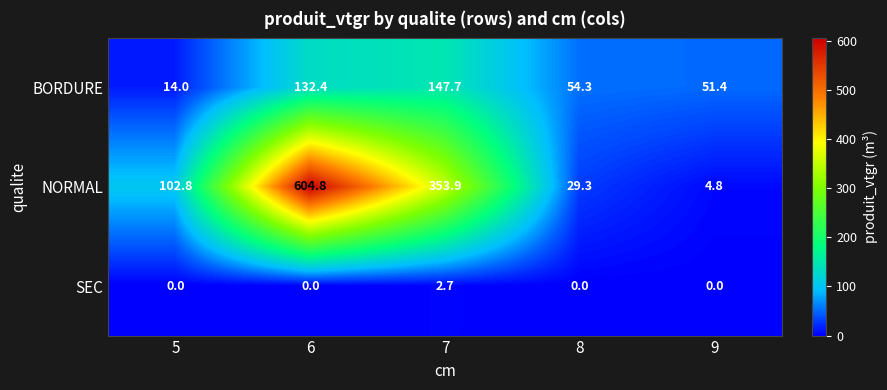

What is the sum of the SEC values at 6 and 7?

2.7